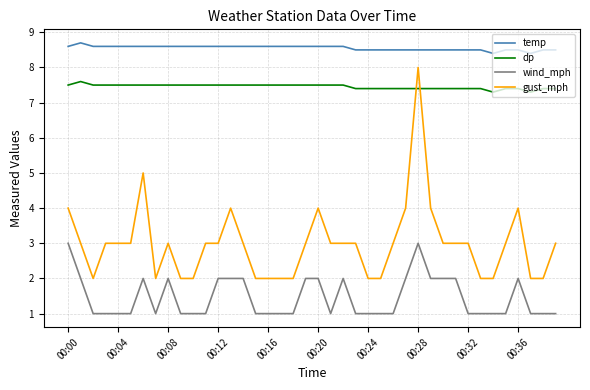

Which series has the largest range (max minus min)?

gust_mph